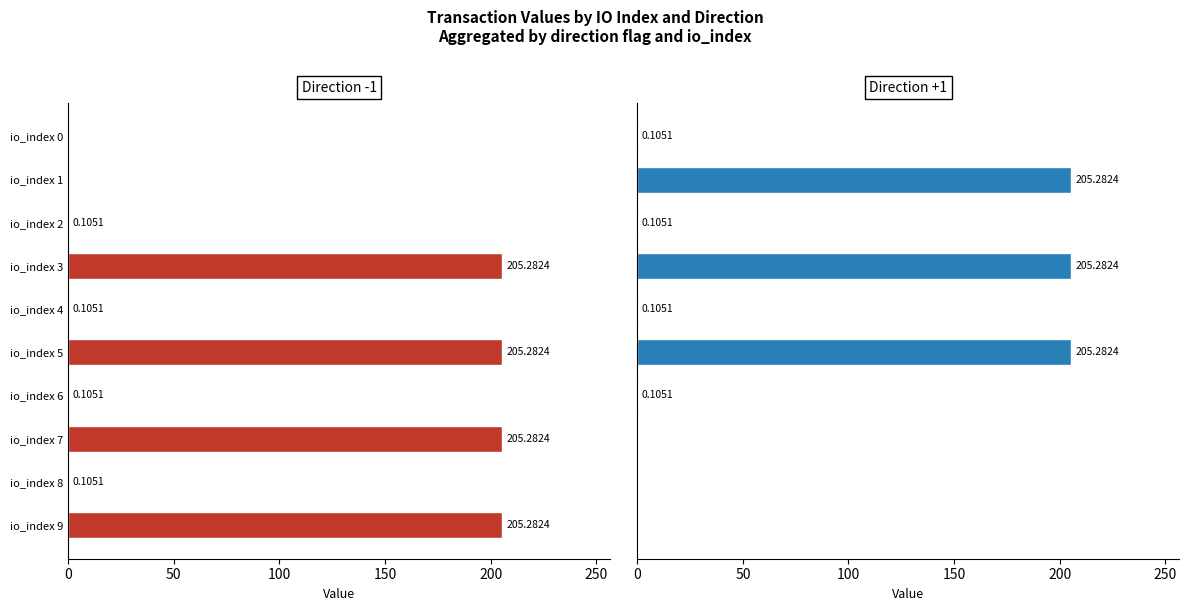

Count the number of data series in this chart.

2